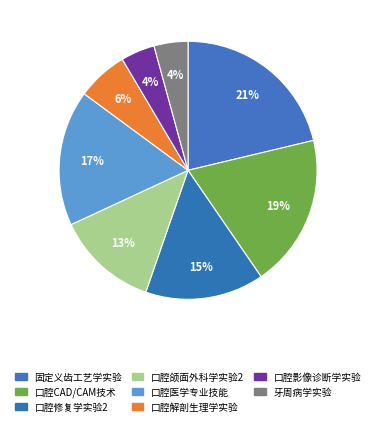

Count the number of slices in the pie.

8